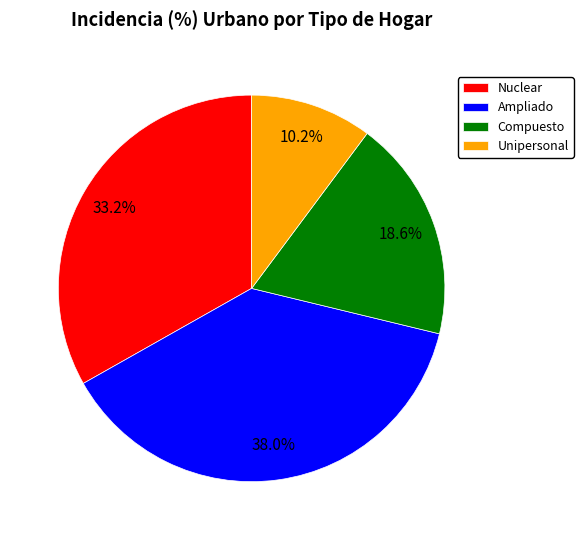

Is there any slice that represents more than half of the pie?

No